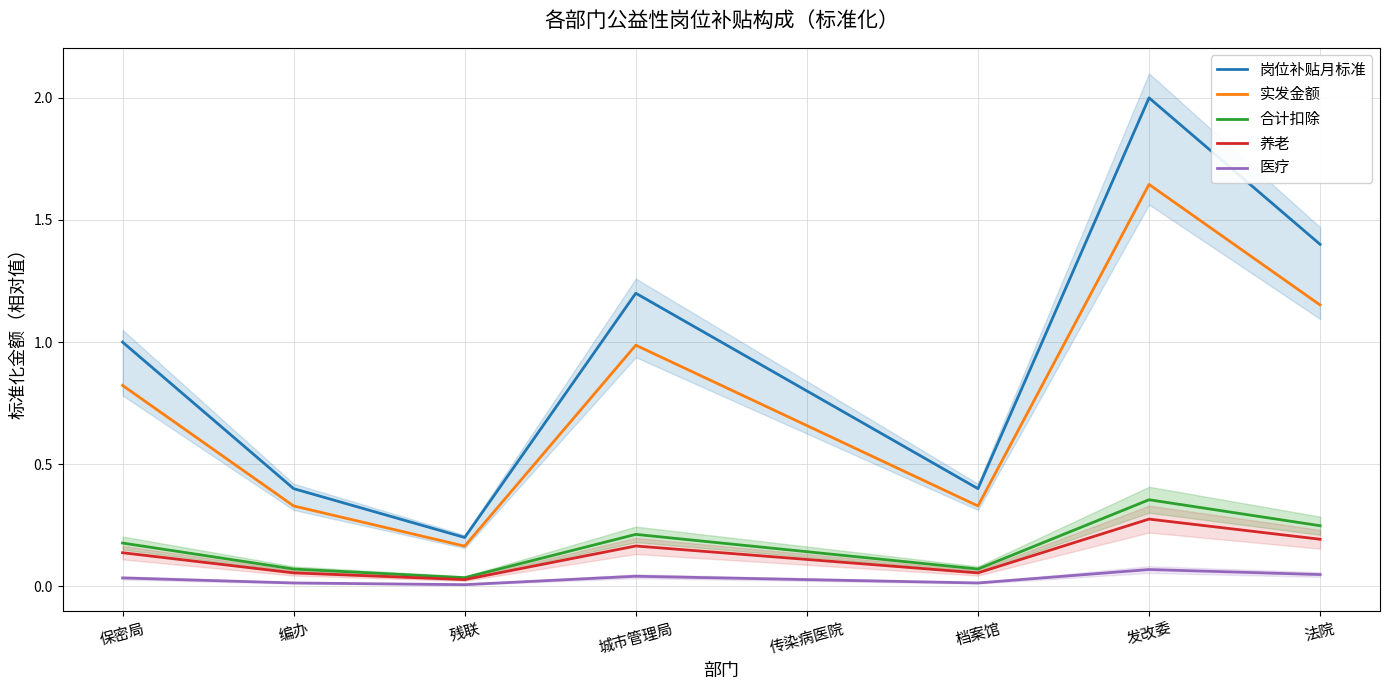

Is the value of 合计扣除 at 编办 greater than the value of 养老 at 发改委?

No